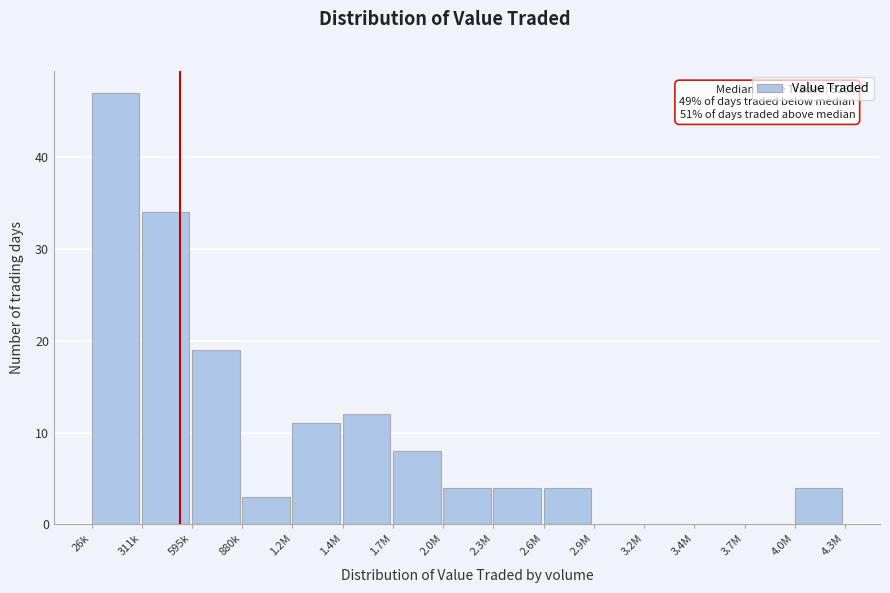

Reading right to left, extract all data points from this chart.

4.0M=4	3.7M=0	3.4M=0	3.2M=0	2.9M=0	2.6M=4	2.3M=4	2.0M=4	1.7M=8	1.4M=12	1.2M=11	880k=3	595k=19	311k=34	26k=47